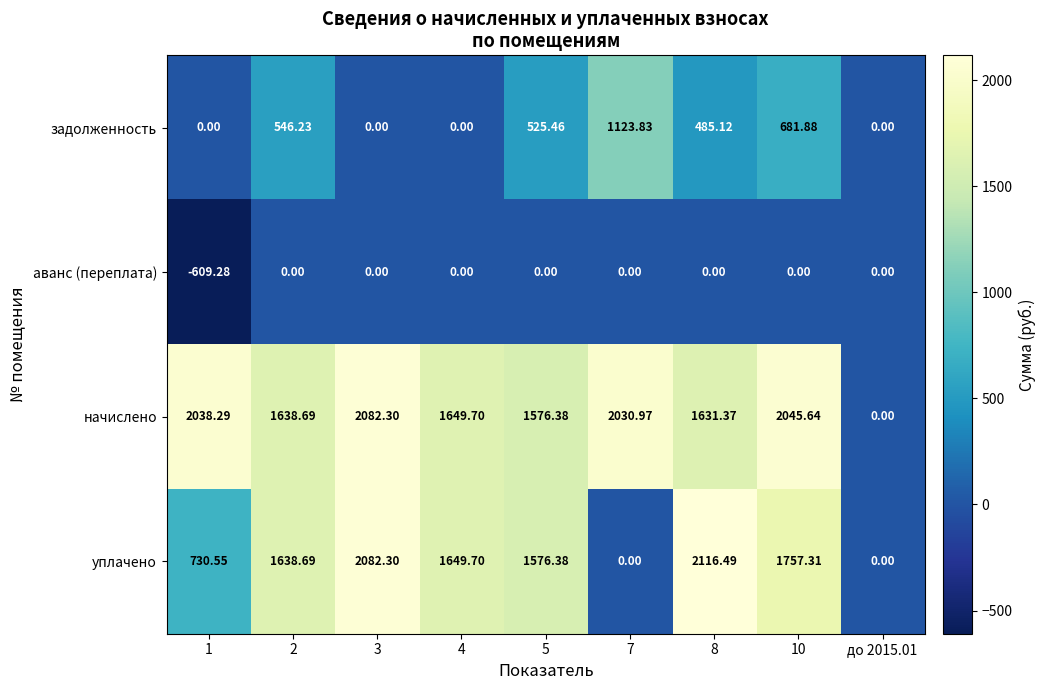

Which series changed the most between 8 and 10?

начислено